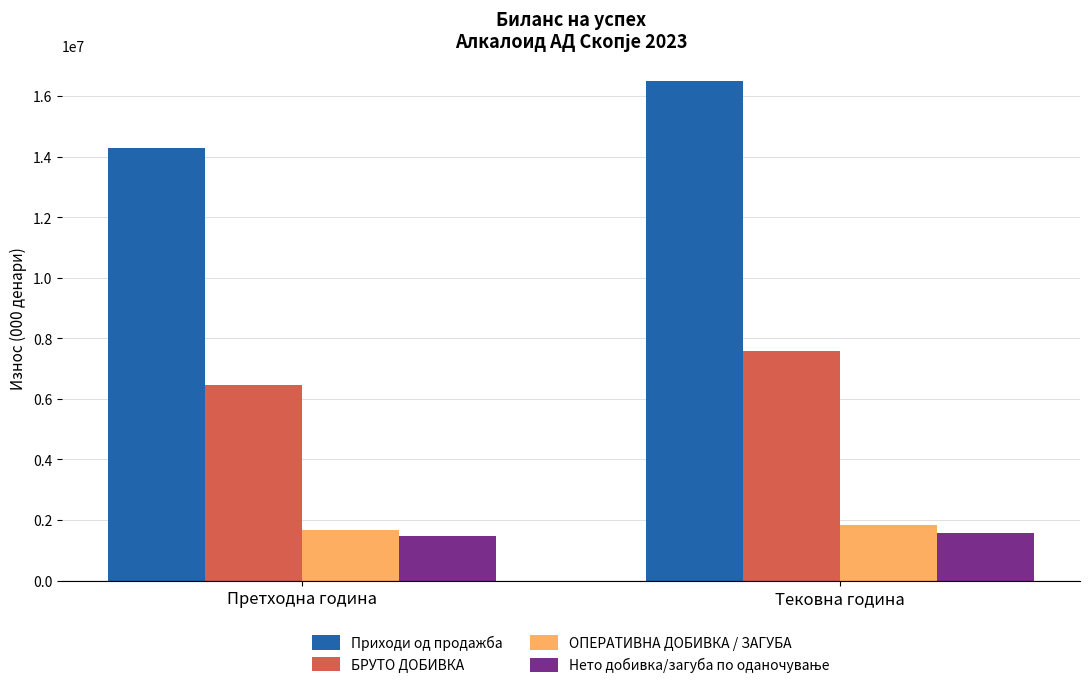

Which label corresponds to the largest value in the chart?

Тековна година